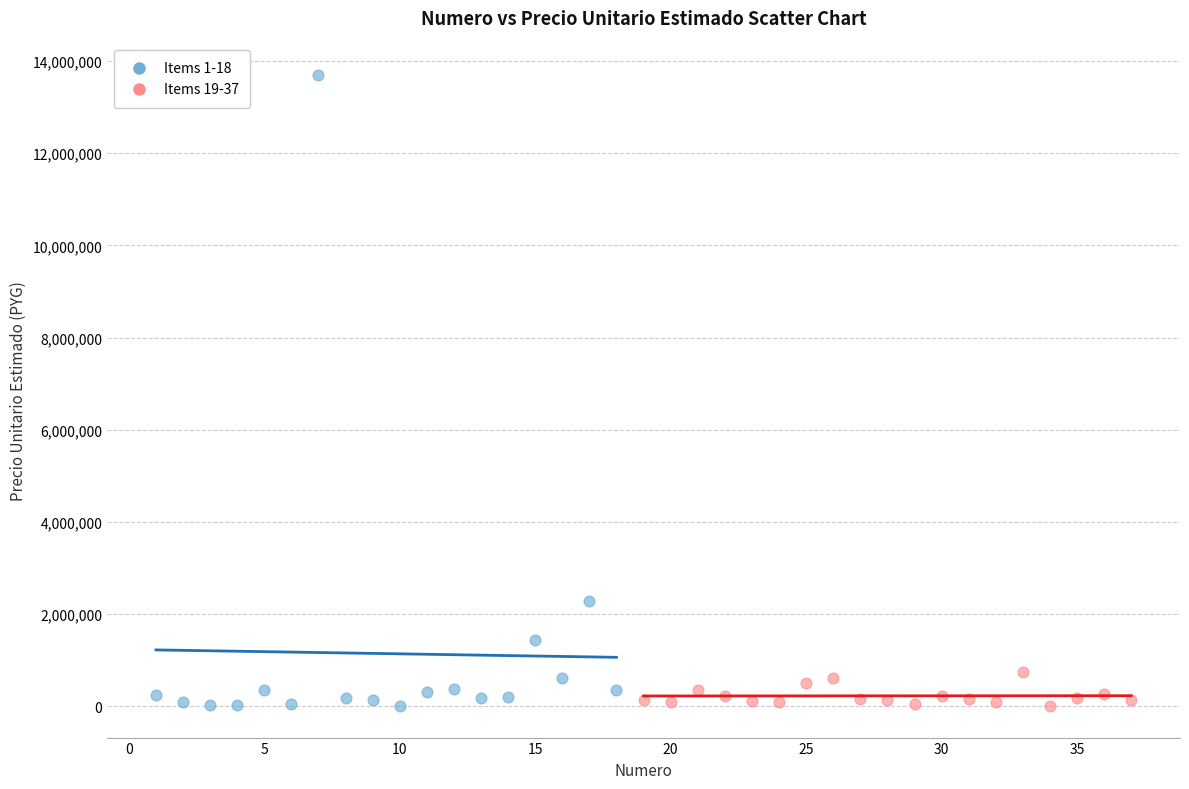

What are all the series names shown in the legend?

Items 1-18, Items 19-37